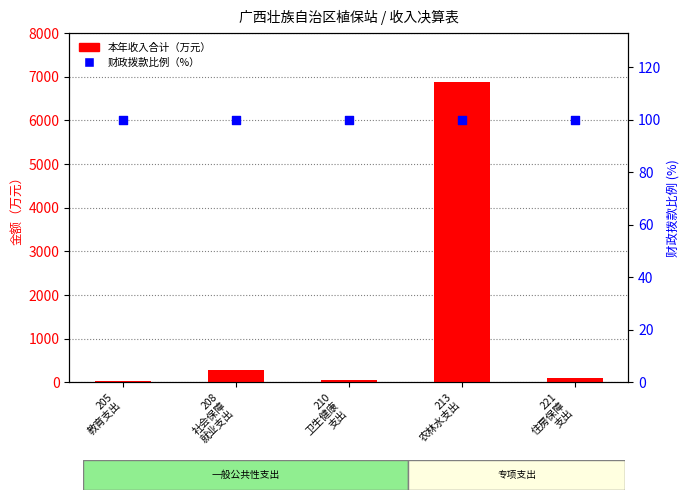

Which series contains the lowest Y value?

本年收入合计